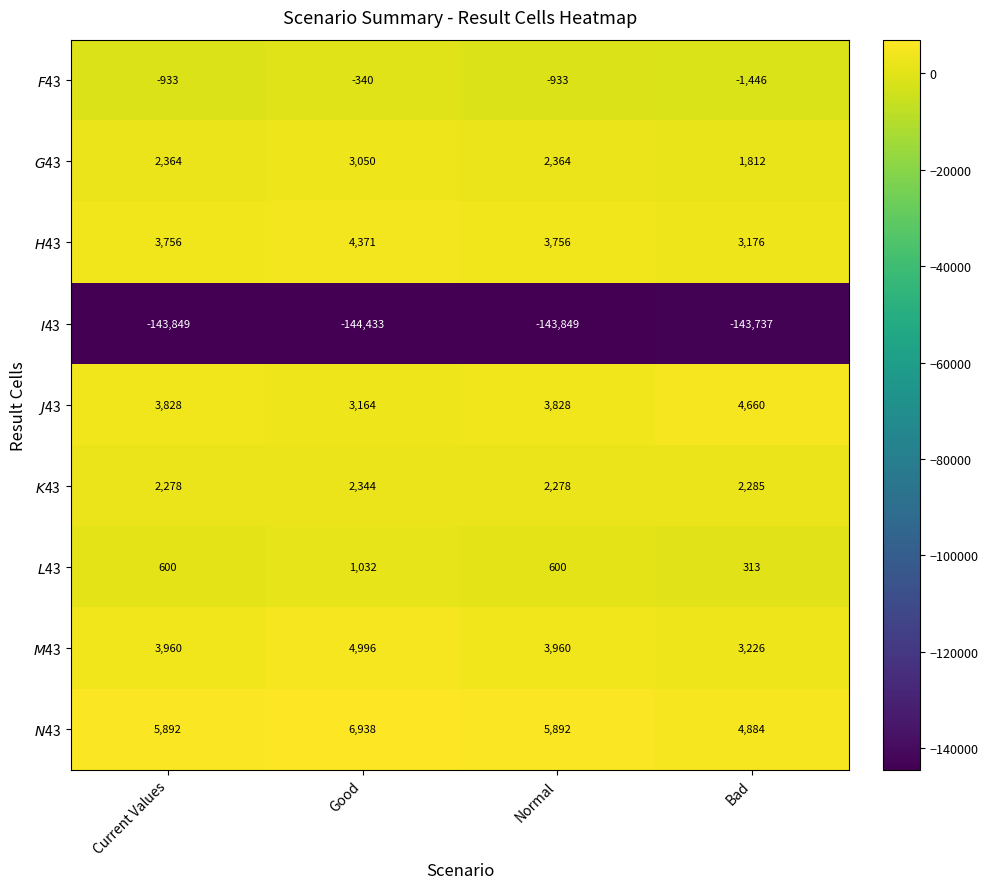

At which category does the chart reach its minimum across all series?

Good